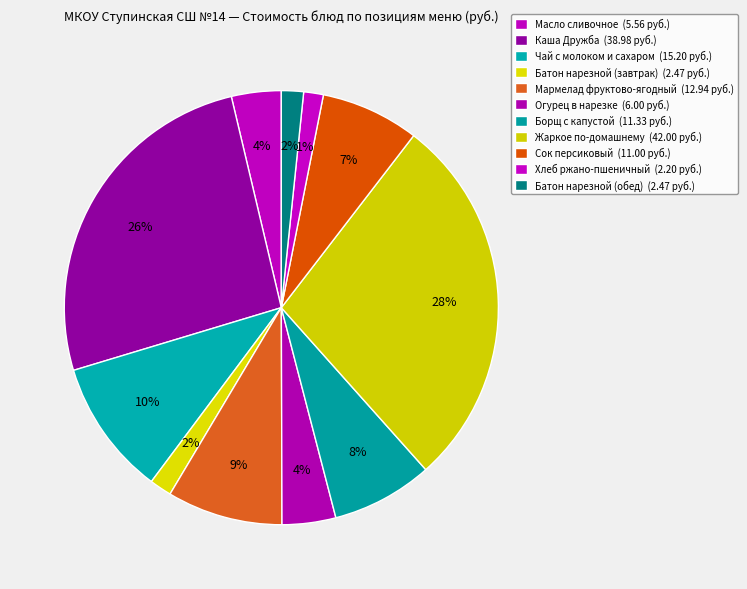

What is the change in value from Каша Дружба to Сок персиковый?

-28.0